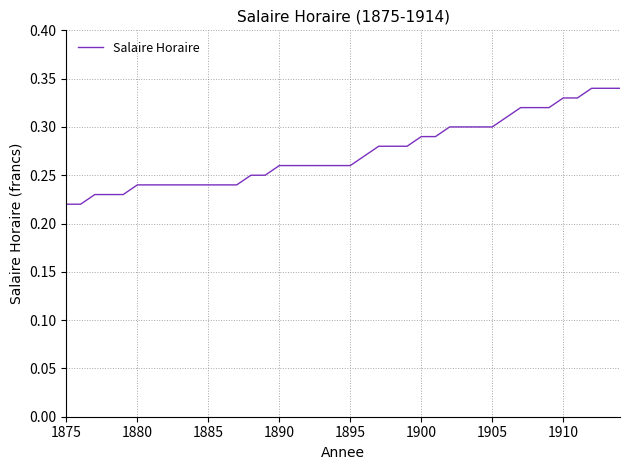

How many lines are shown in the chart?

1